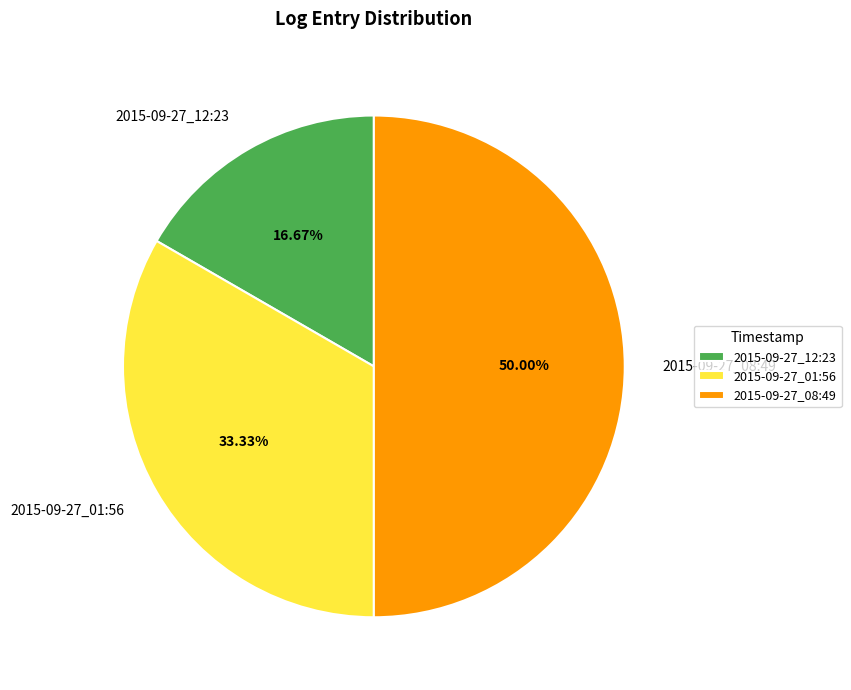

Is 2015-09-27_12:23 the majority of the pie?

No